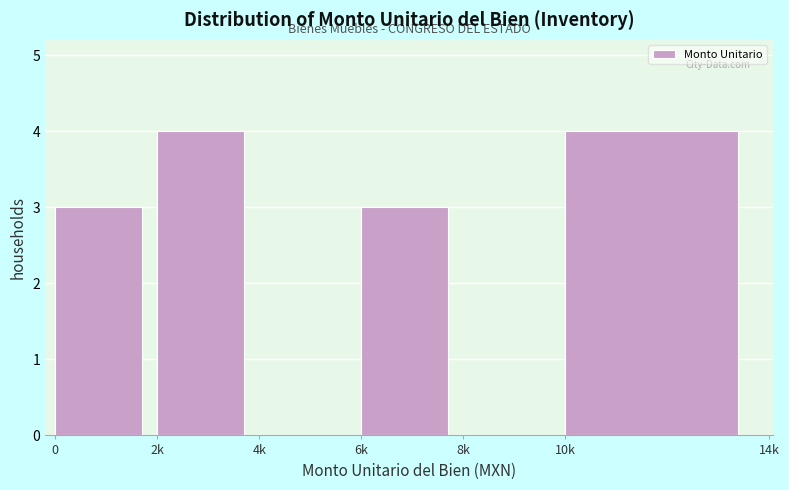

Reading left to right, transcribe all the data shown in this chart.

0=3	2k=4	4k=0	6k=3	8k=0	10k=4